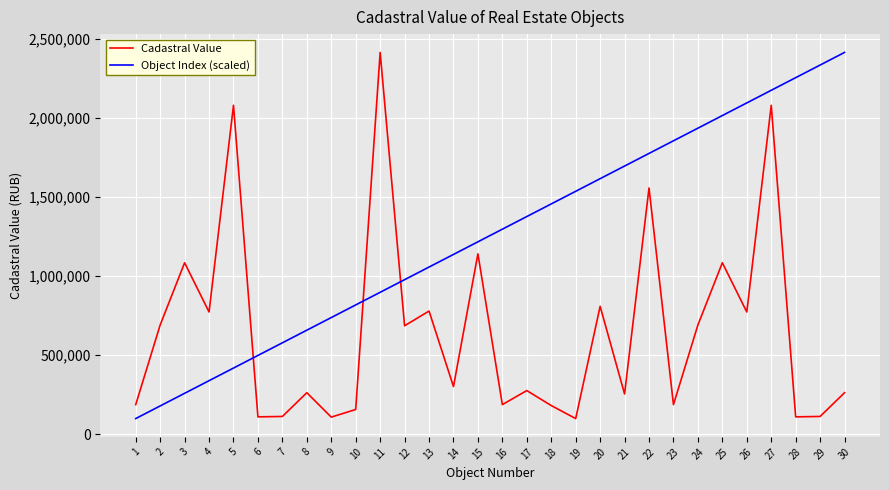

Where is the first local maximum for Cadastral Value?

3